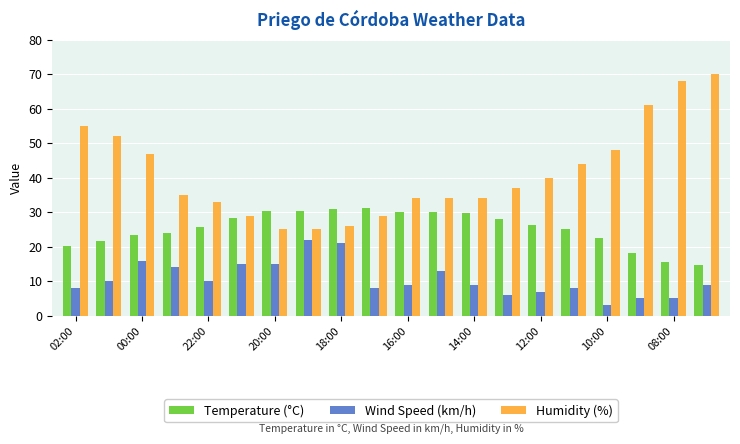

Does the chart contain any negative values?

No